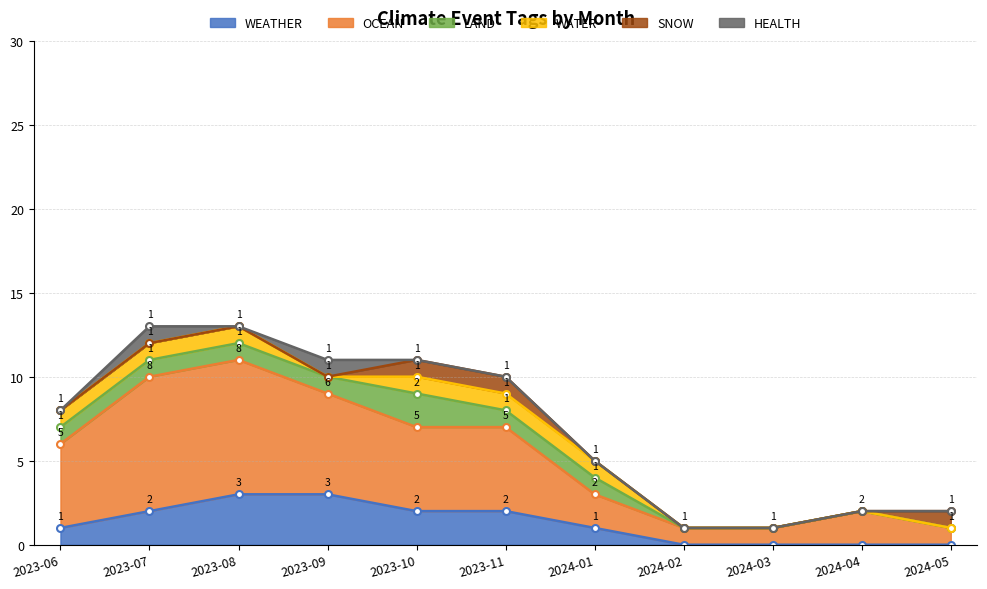

What position from the right is 2023-06?

11